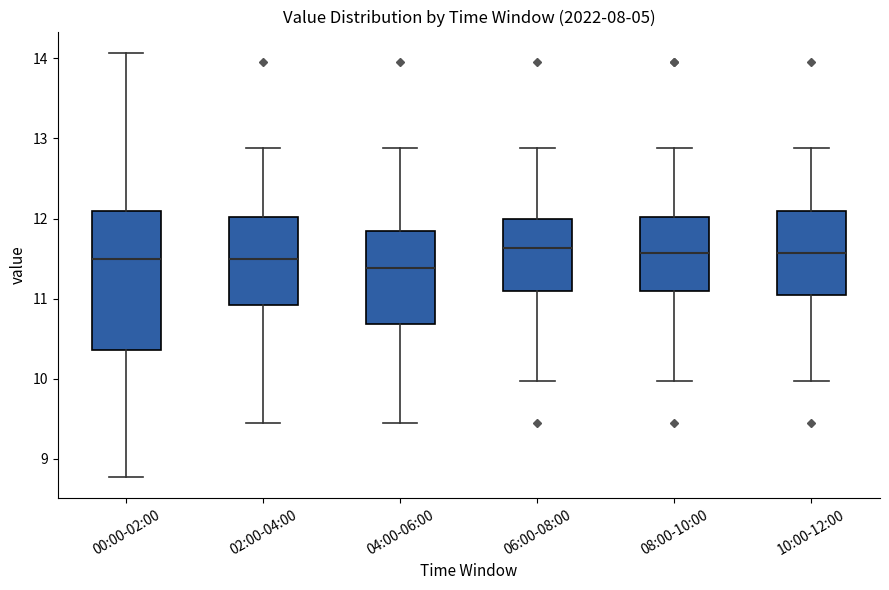

Comparing the boxes themselves (not the whiskers), which one is the tallest?

00:00-02:00